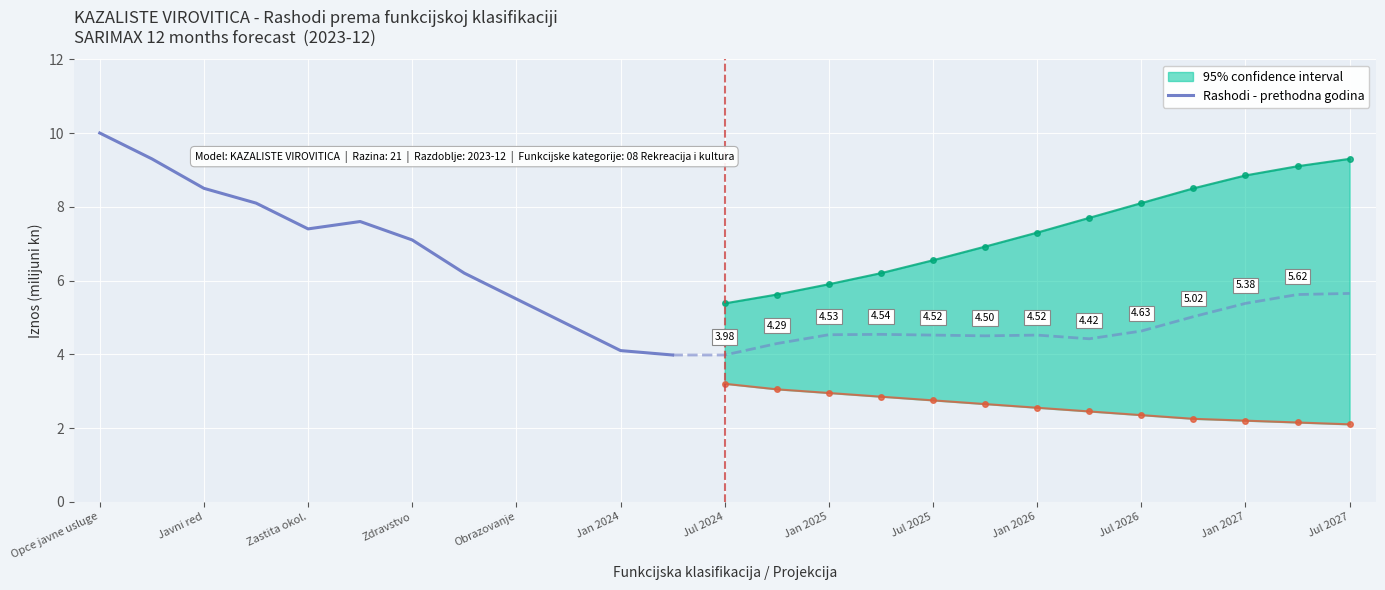

At which label does Rashodi - prethodna godina reach its peak?

Opce javne usluge